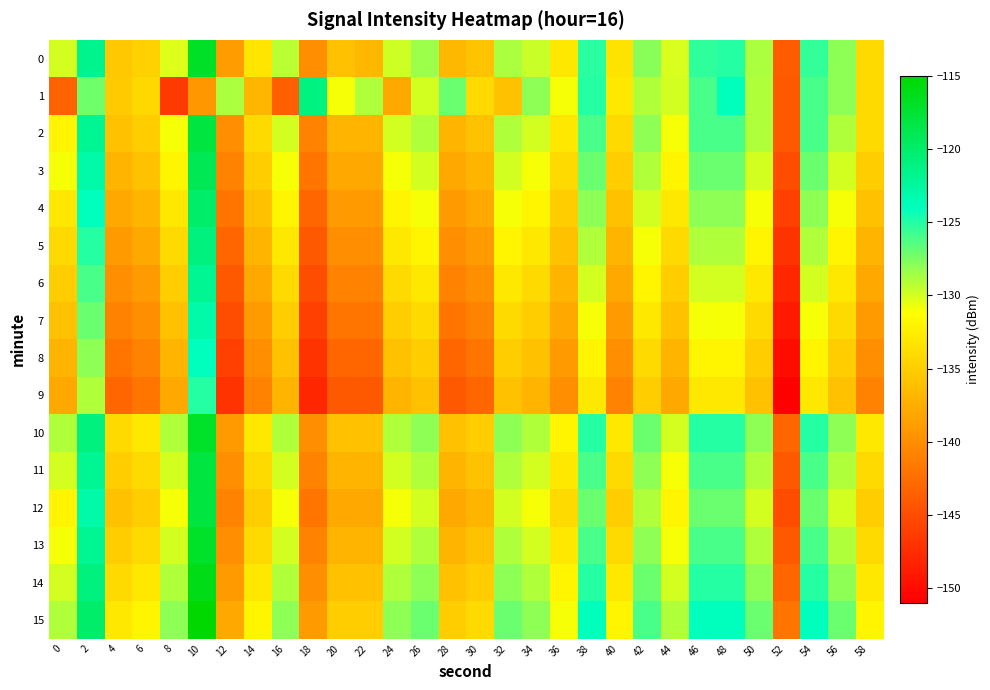

What is the maximum value shown in the chart?

-115.0